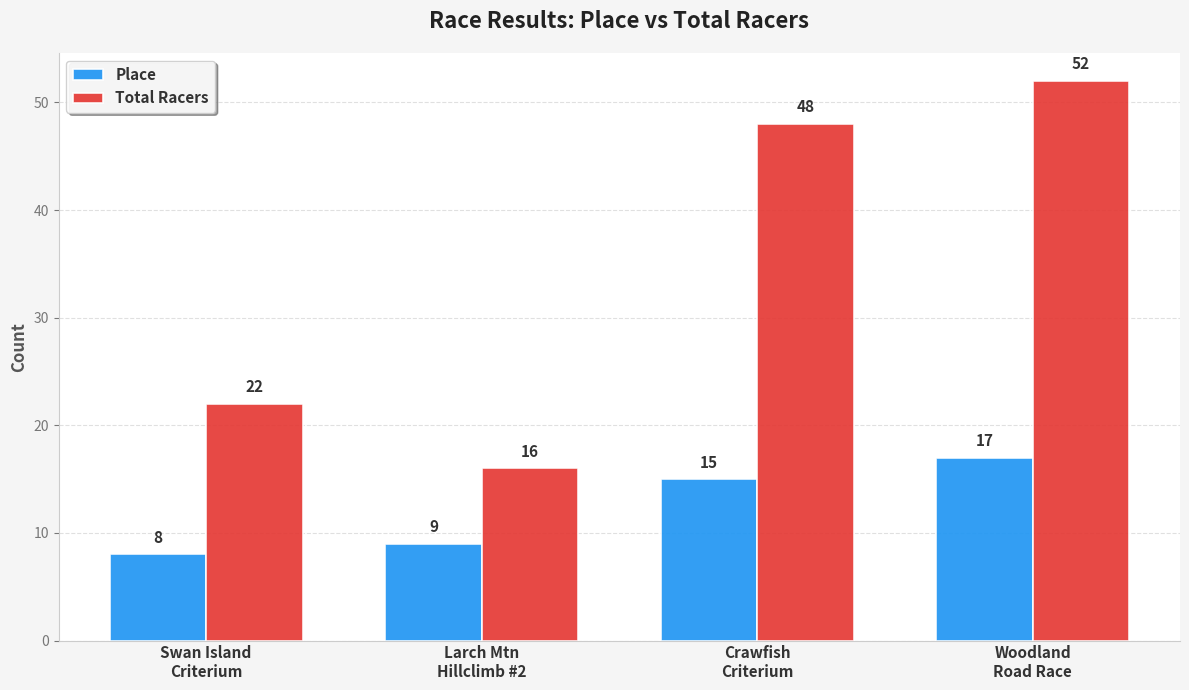

Rank the series by their maximum value, from lowest to highest.

Place, Total Racers